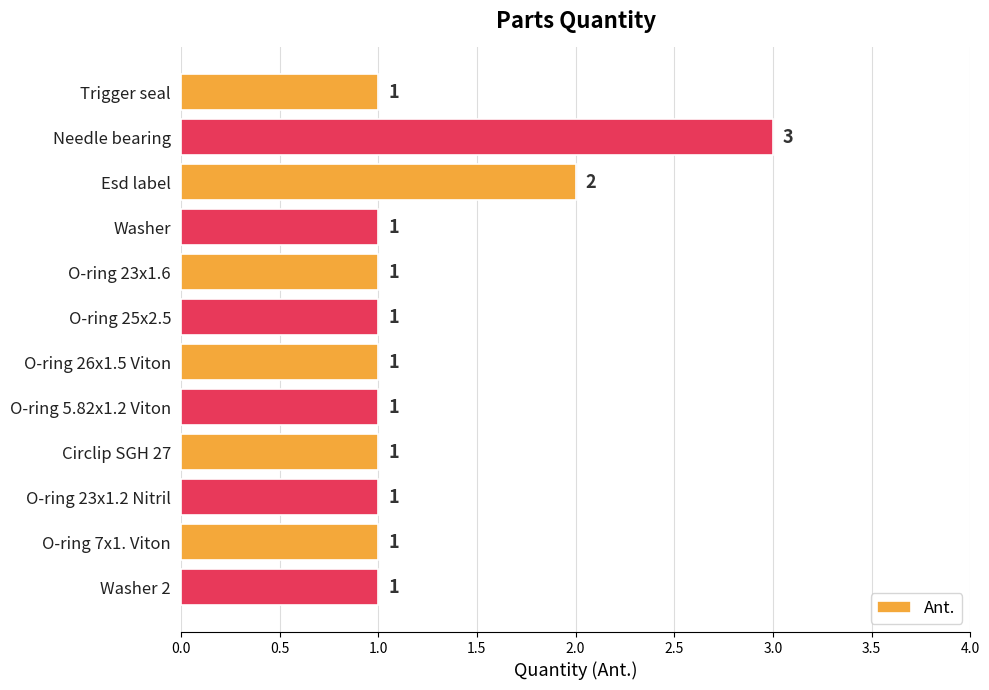

What is the label of the 1st bar from the top?

Trigger seal